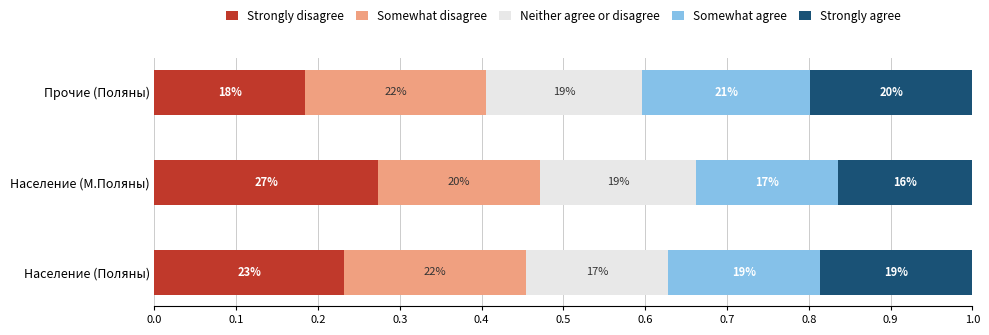

What are all the series names shown in the legend?

Strongly disagree, Somewhat disagree, Neither agree or disagree, Somewhat agree, Strongly agree